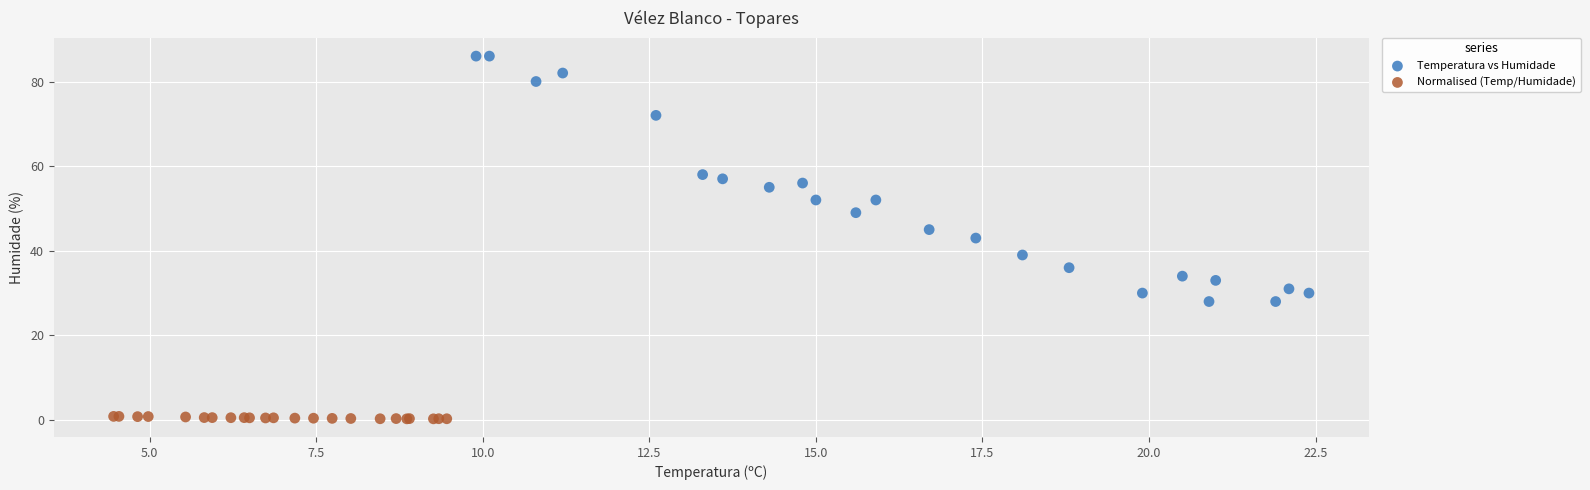

Which series contains the lowest Y value?

Normalised (Temp/Humidade)